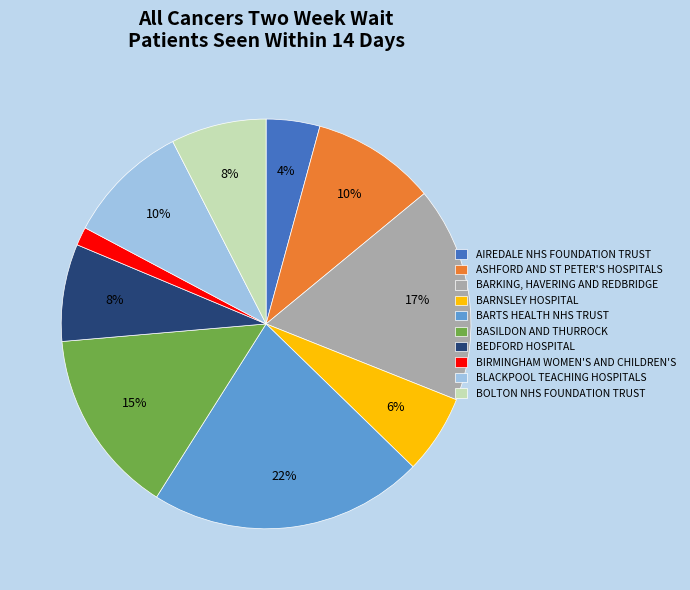

Which slice is the smallest?

BIRMINGHAM WOMEN'S AND CHILDREN'S